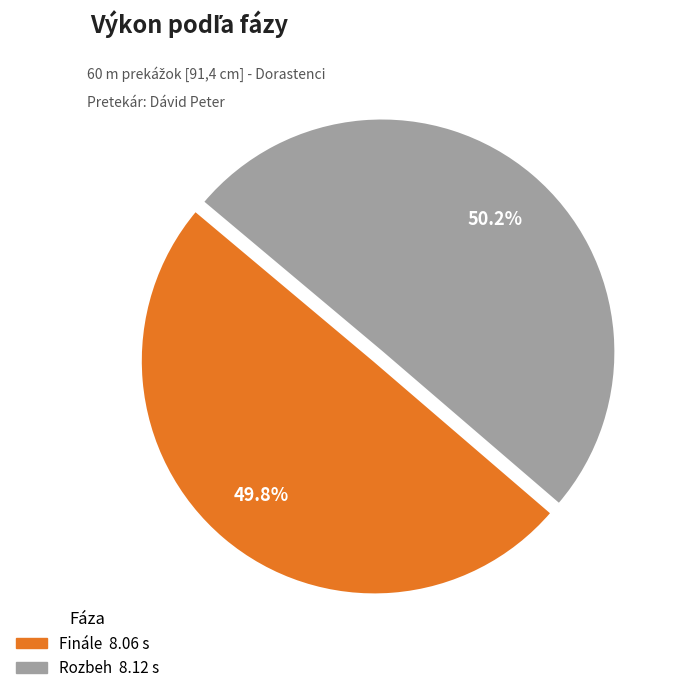

How many segments does this pie chart have?

2